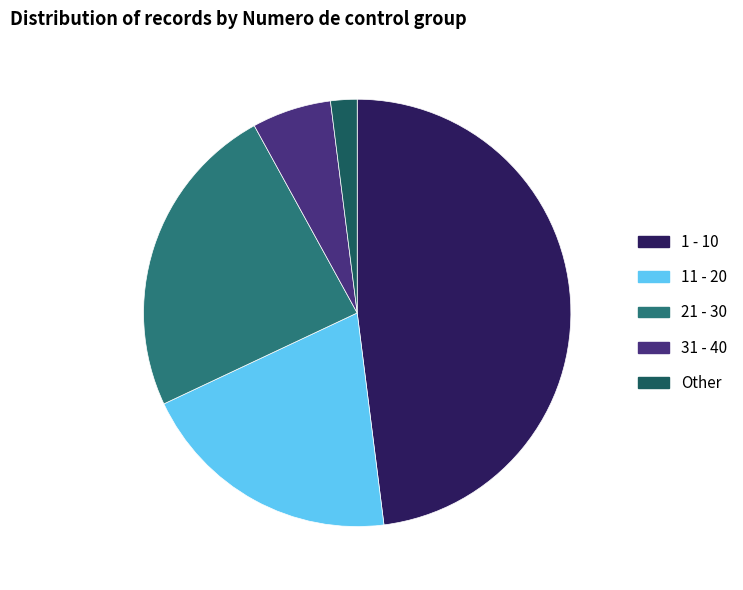

What is the smallest slice in the pie chart?

Other